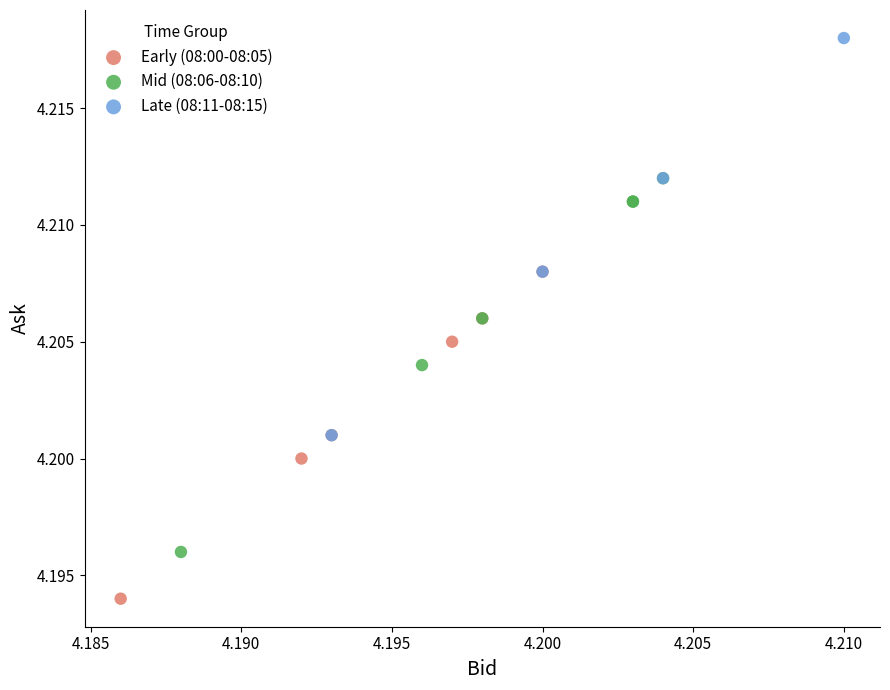

Which series reaches the maximum Y coordinate?

Late (08:11-08:15)